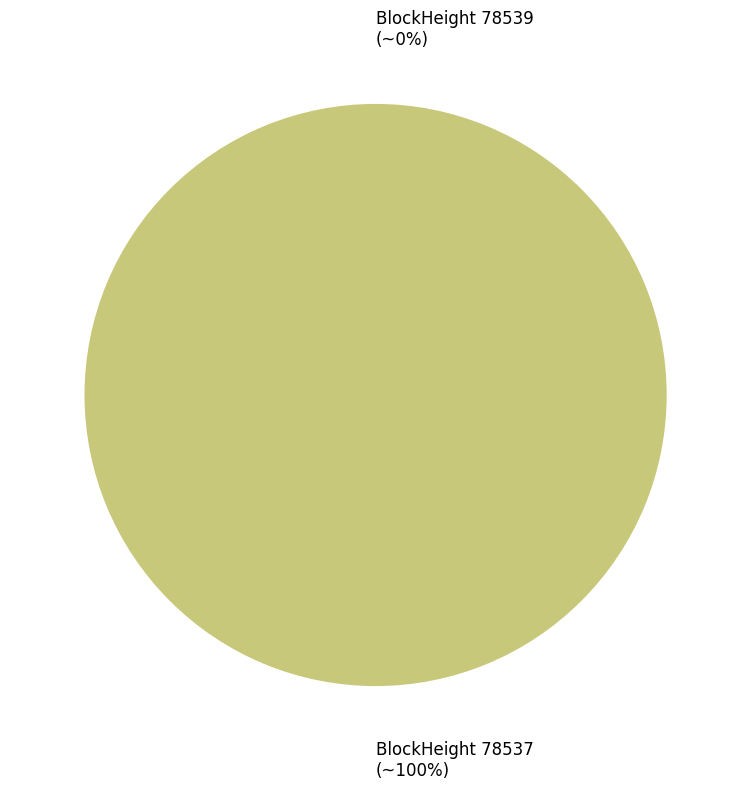

To the nearest percent, what is the difference between the largest and smallest slice percentages?

100%